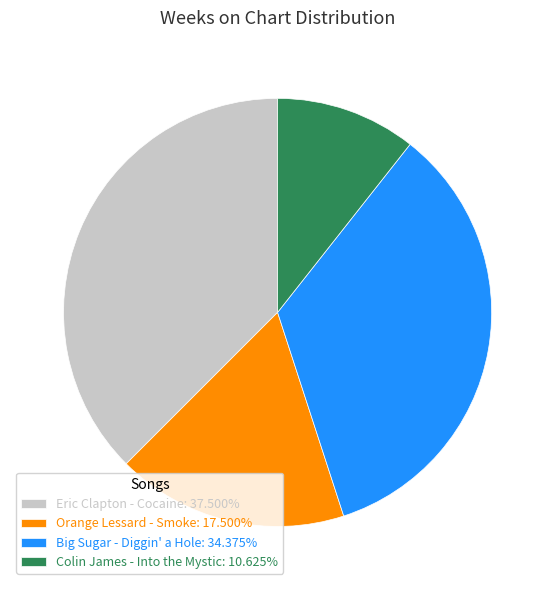

Is the sum of Orange Lessard - Smoke: 17.500% and Big Sugar - Diggin' a Hole: 34.375% greater than half?

Yes